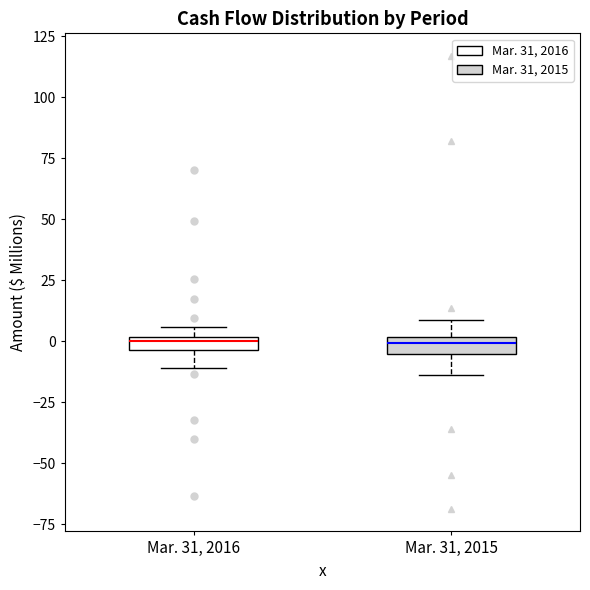

Where does the upper whisker of the box for Mar. 31, 2015 end on the y-axis? The values are not printed on the chart, so give them approximately, as read against the axis.

10